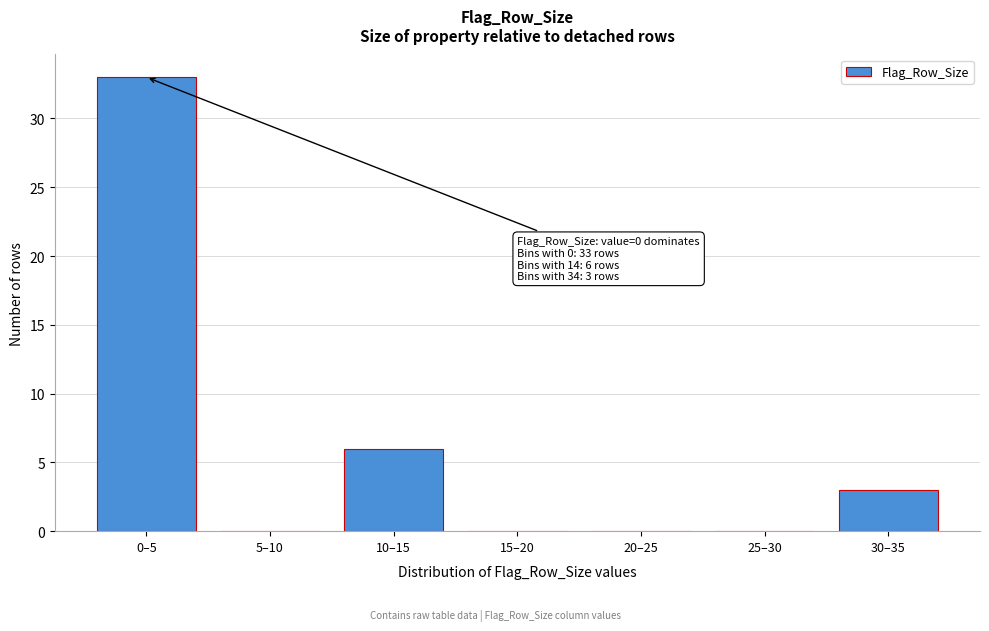

Reading left to right, list all the values displayed in this chart.

0–5=33	5–10=0	10–15=6	15–20=0	20–25=0	25–30=0	30–35=3